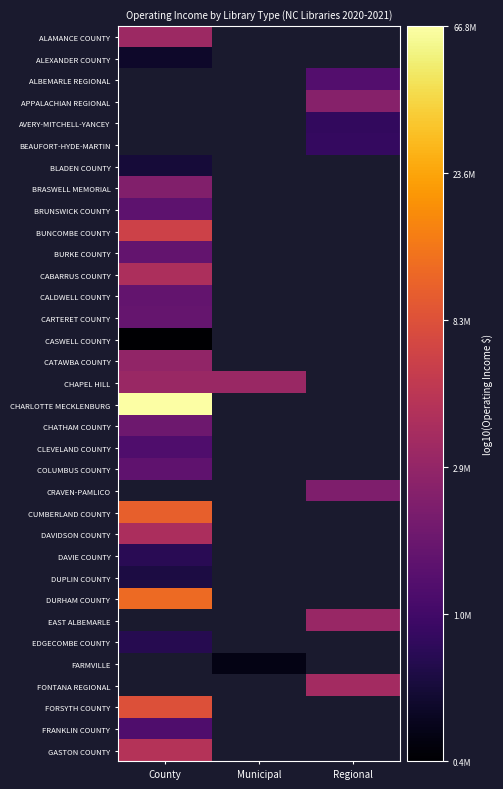

How many values in BLADEN COUNTY are above zero?

1